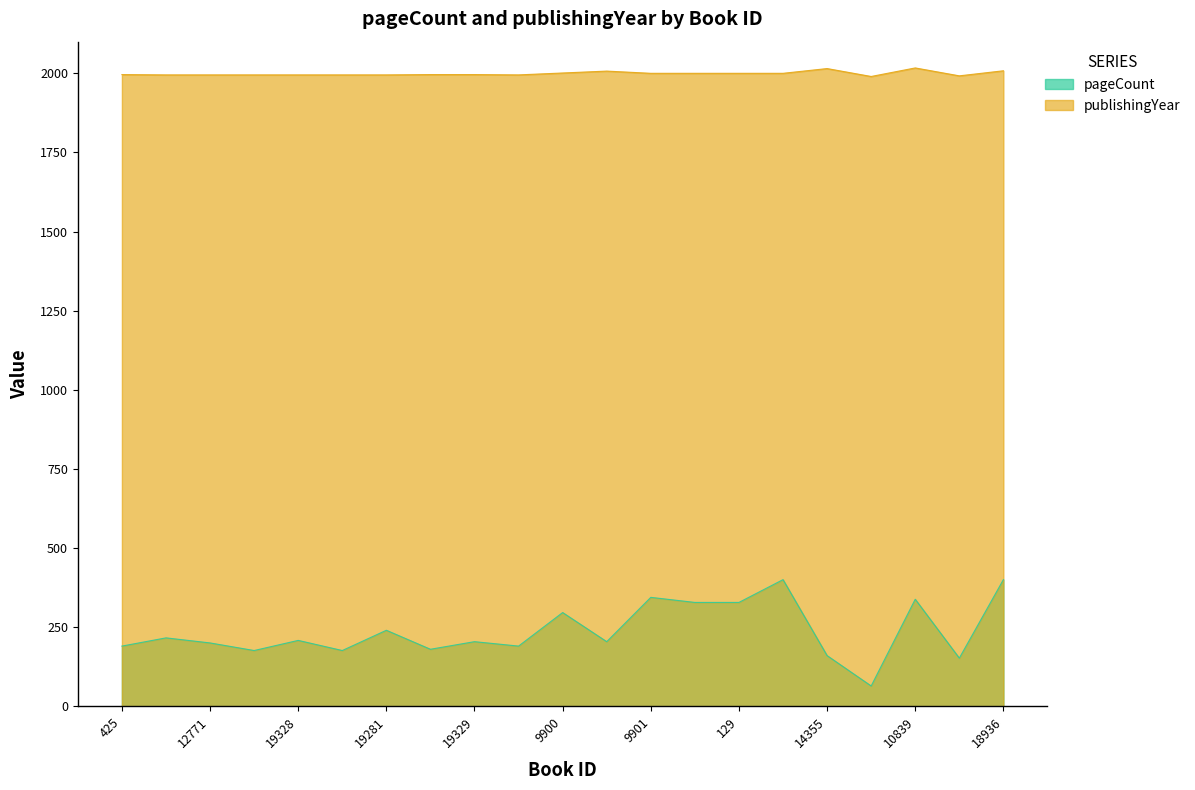

How many lines are shown in the chart?

2